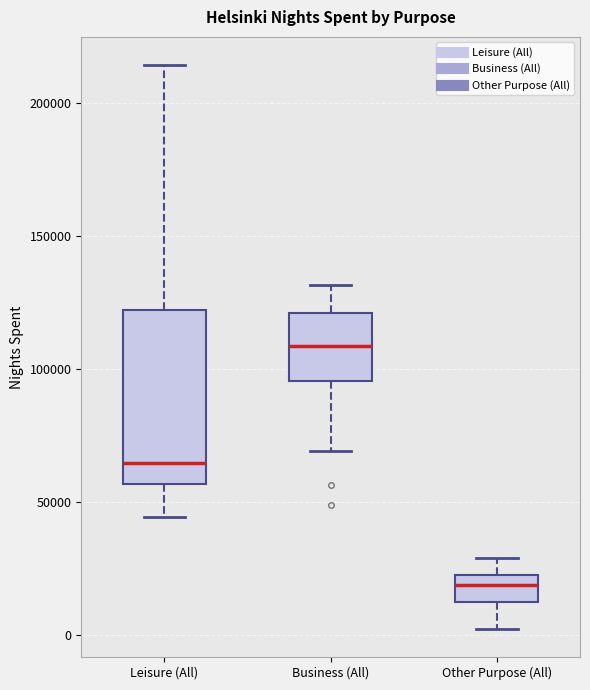

Reading left to right, transcribe this box plot: for each box, give where its median line is, the range the box spans, and where its two whiskers end, as read against the y-axis. The values are not printed on the chart, so give them approximately, as read against the axis.

Leisure (All): median 65000, box 55000 to 120000, whiskers 45000 to 215000
Business (All): median 110000, box 95000 to 120000, whiskers 70000 to 130000
Other Purpose (All): median 20000, box 15000 to 25000, whiskers 0 to 30000